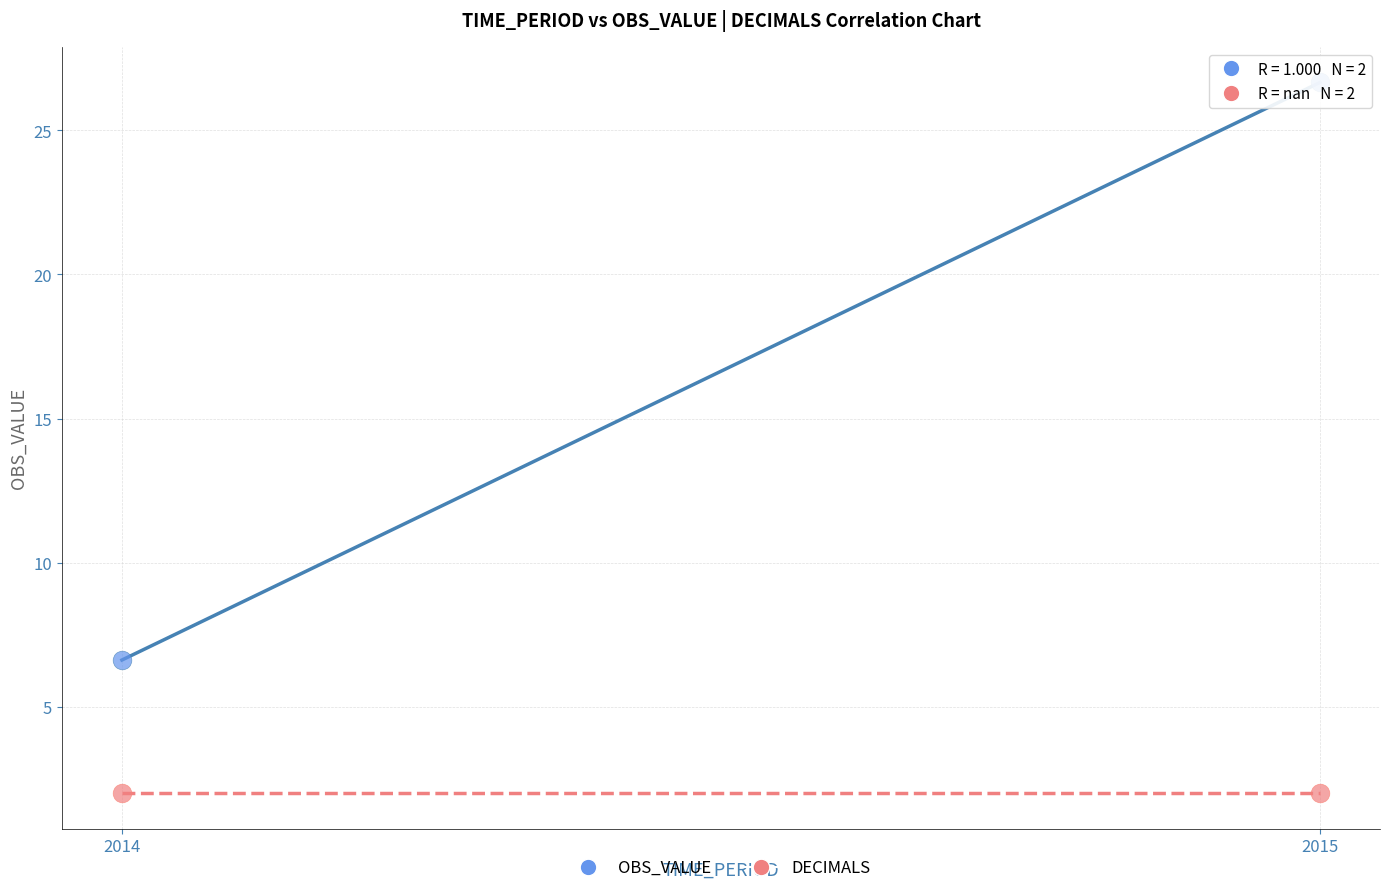

Across all data points, what is the average Y value?

9.3